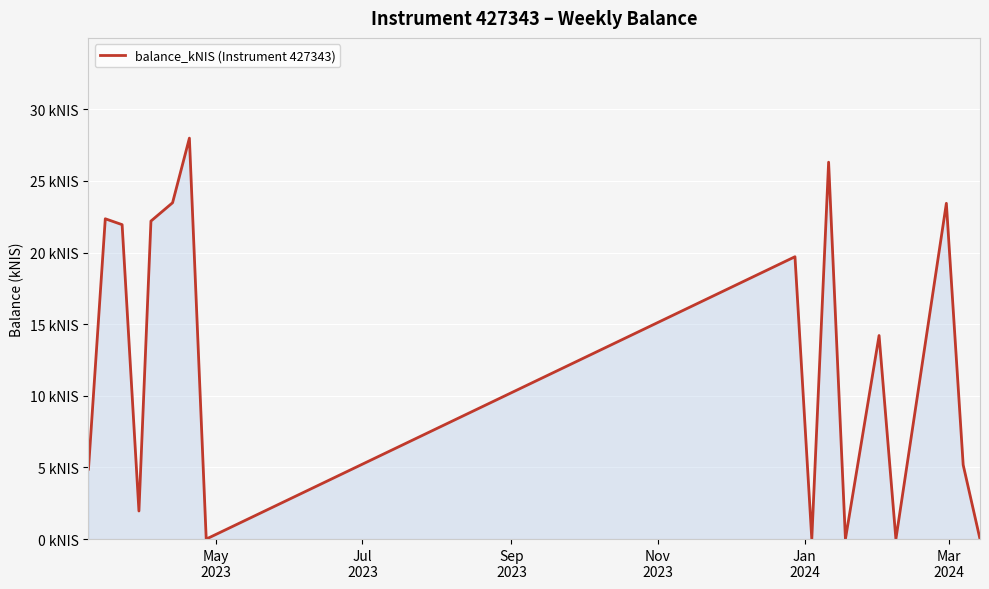

Does the chart display data point markers on the line(s)?

No